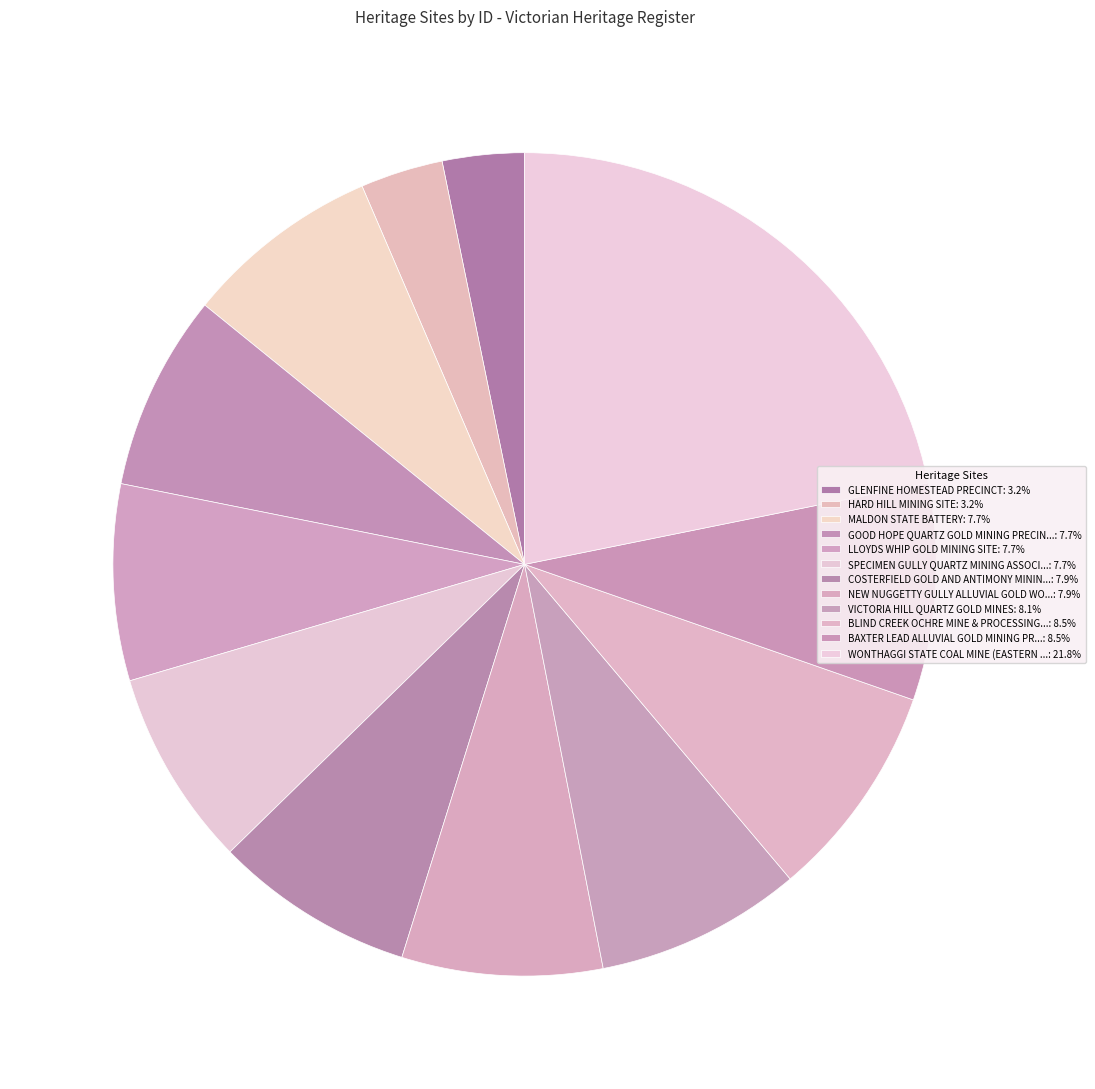

How many slices are in this pie chart?

12